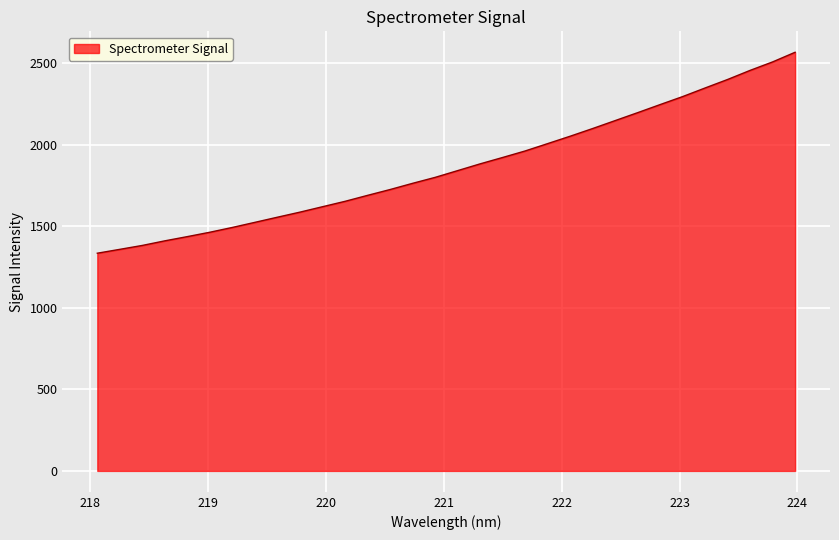

What is the greatest value displayed?

2567.9